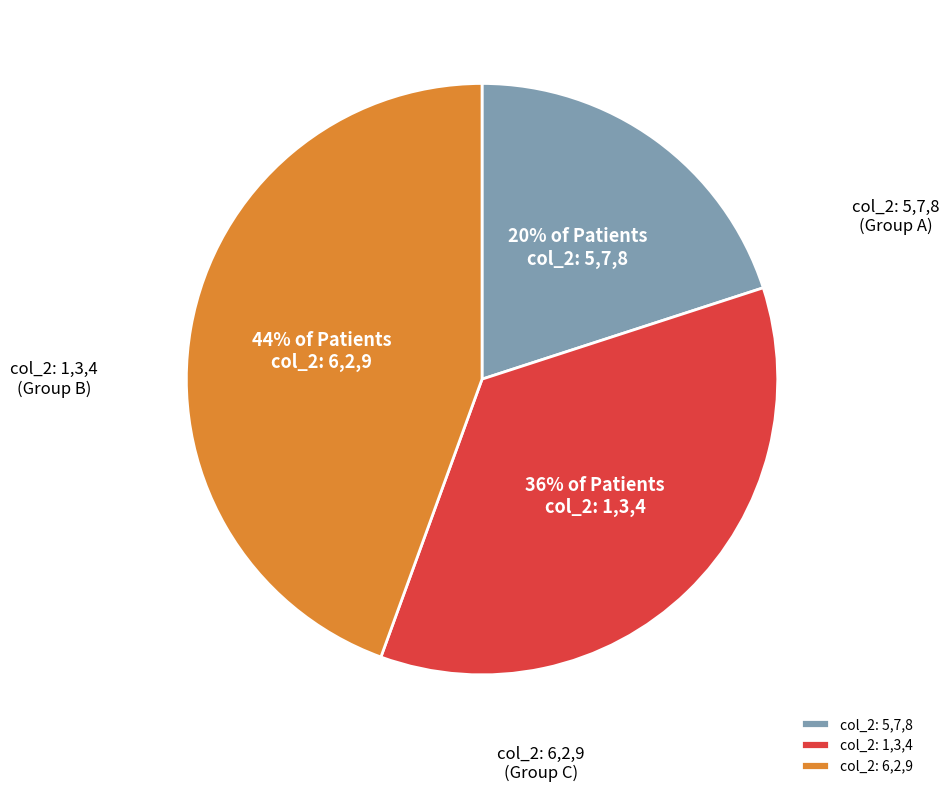

Combined, do col_2: 1,3,4 and col_2: 6,2,9 account for over 50%?

Yes